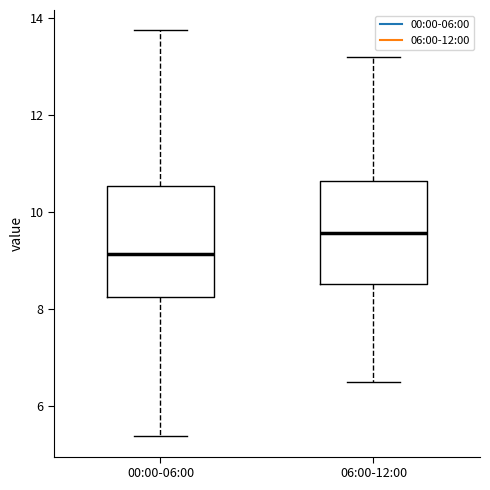

Reading left to right, read every box against the y-axis: the position of its median line, the range the box covers, and the ends of its whiskers. The values are not printed on the chart, so give them approximately, as read against the axis.

00:00-06:00: median 9.2, box 8.2 to 10.6, whiskers 5.4 to 13.8
06:00-12:00: median 9.6, box 8.6 to 10.6, whiskers 6.6 to 13.2